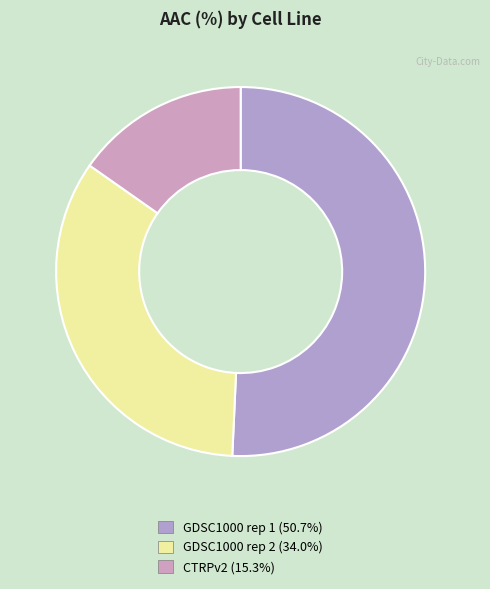

Between GDSC1000 rep 2 and CTRPv2, which is larger?

GDSC1000 rep 2